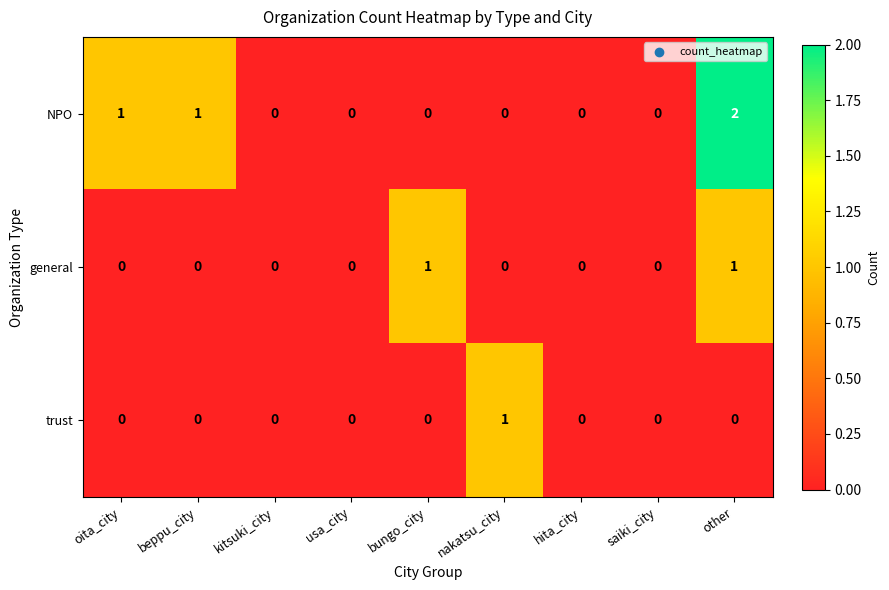

Which series has the largest total across all categories?

NPO